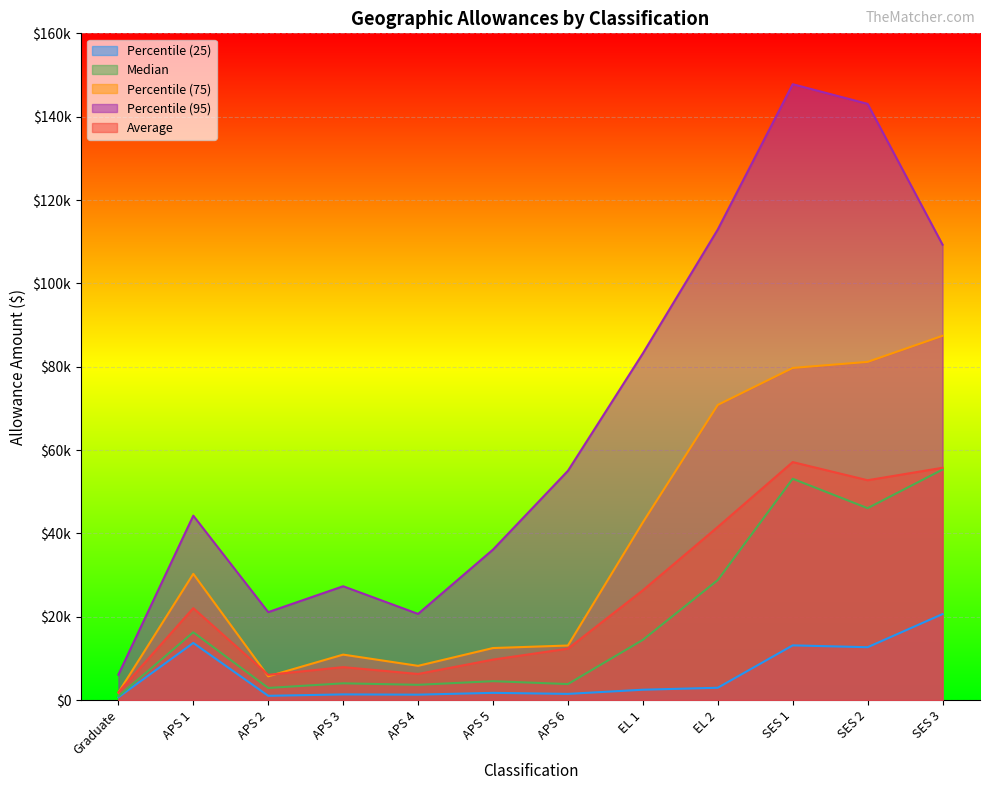

True or false: Percentile (25) and Percentile (75) cross at least once.

False